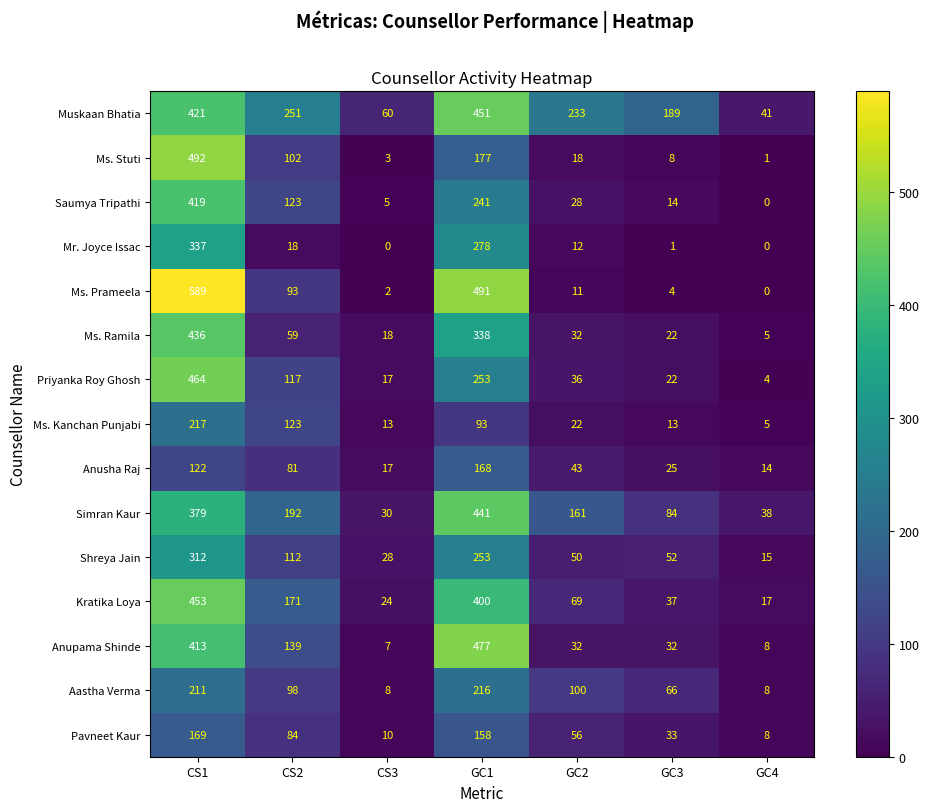

Is it true that Priyanka Roy Ghosh equals 692 at CS1?

False